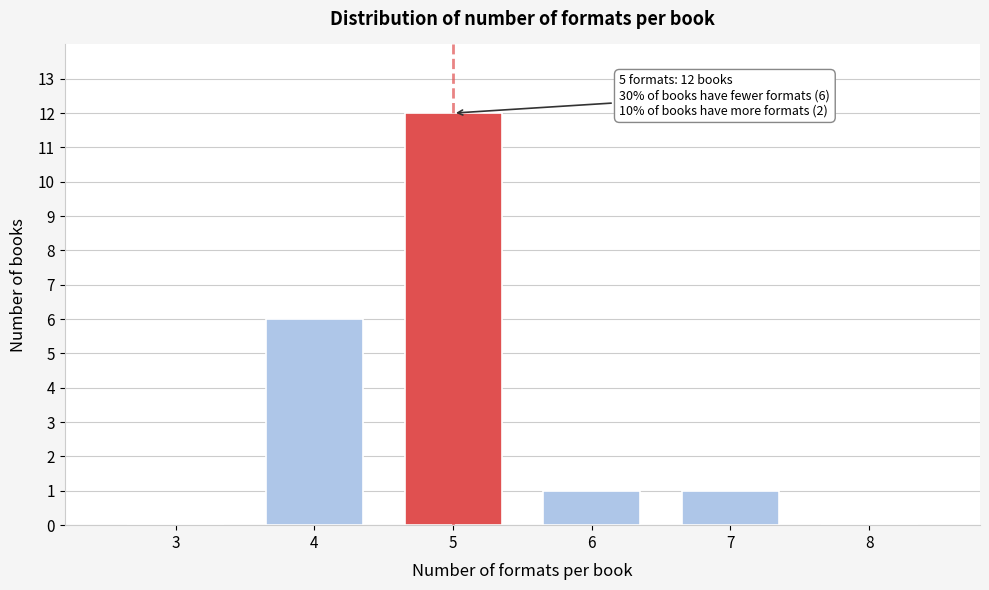

Reading left to right, extract all data points from this chart.

3=0	4=6	5=12	6=1	7=1	8=0